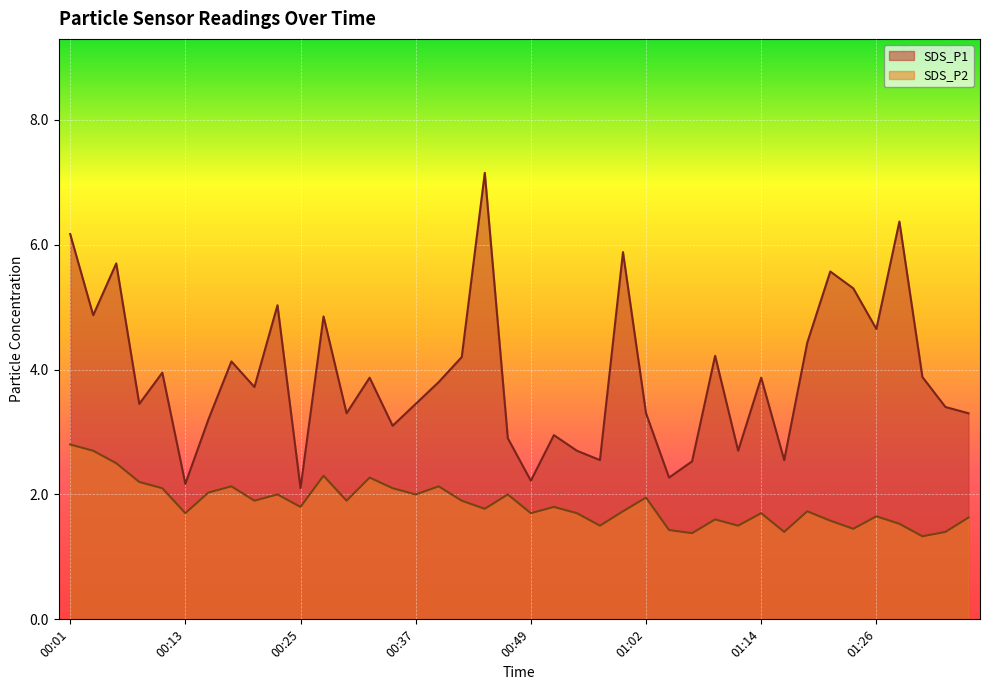

What is the value of the SDS_P1 point at the 39th from the left?

3.4